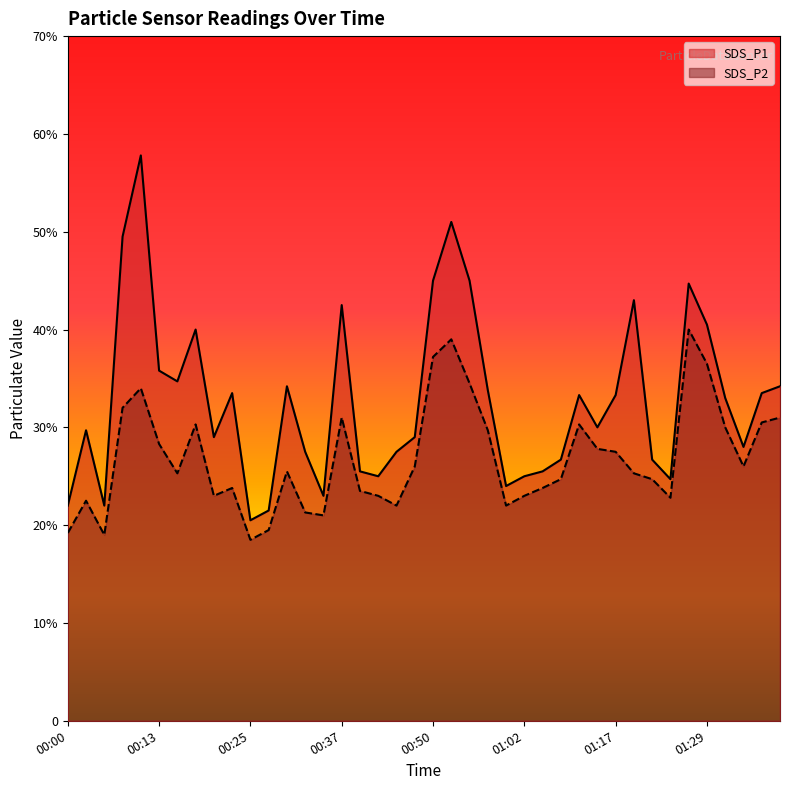

True or false: SDS_P2 and SDS_P1 cross at least once.

False